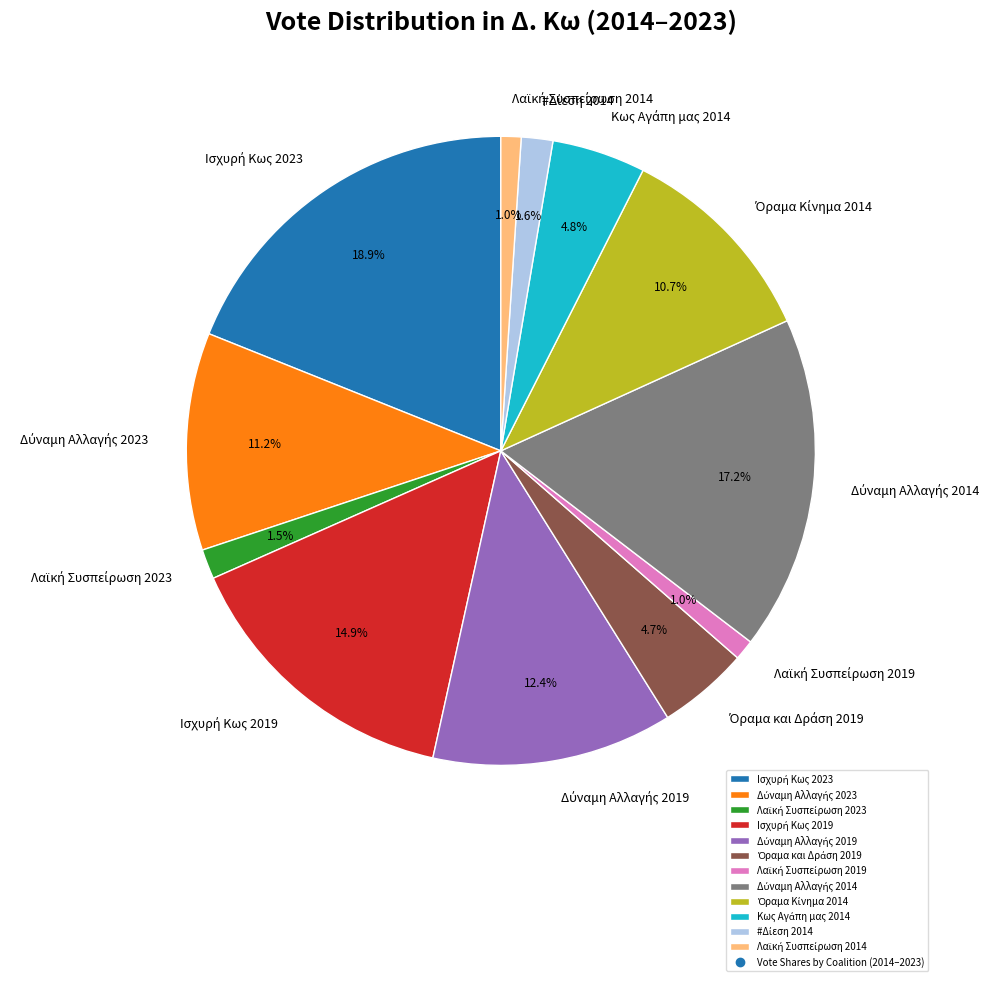

Is there a majority slice in this chart?

No